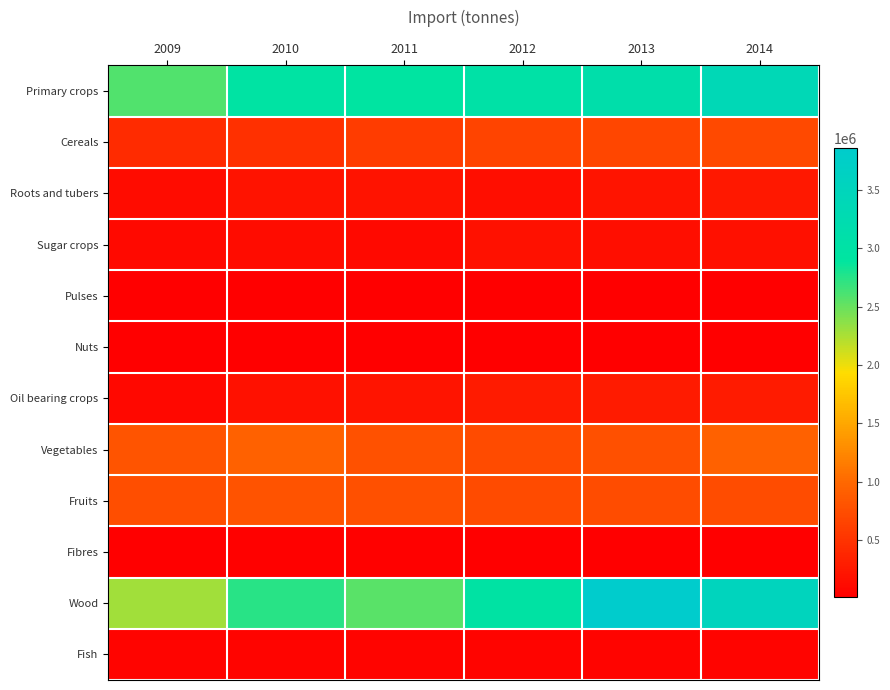

Which series has the widest spread of values?

Wood